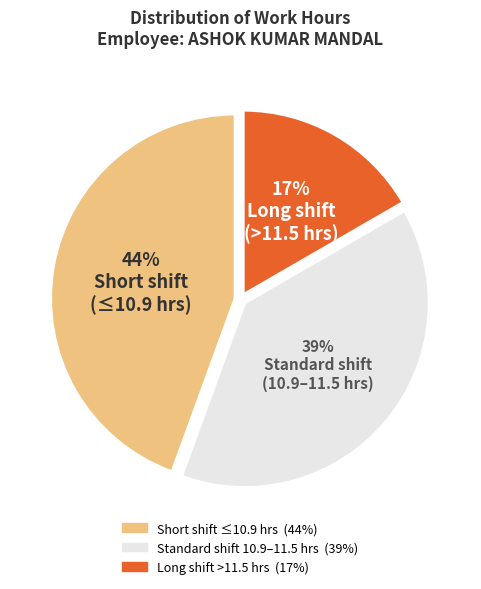

Does any single category account for the majority?

No